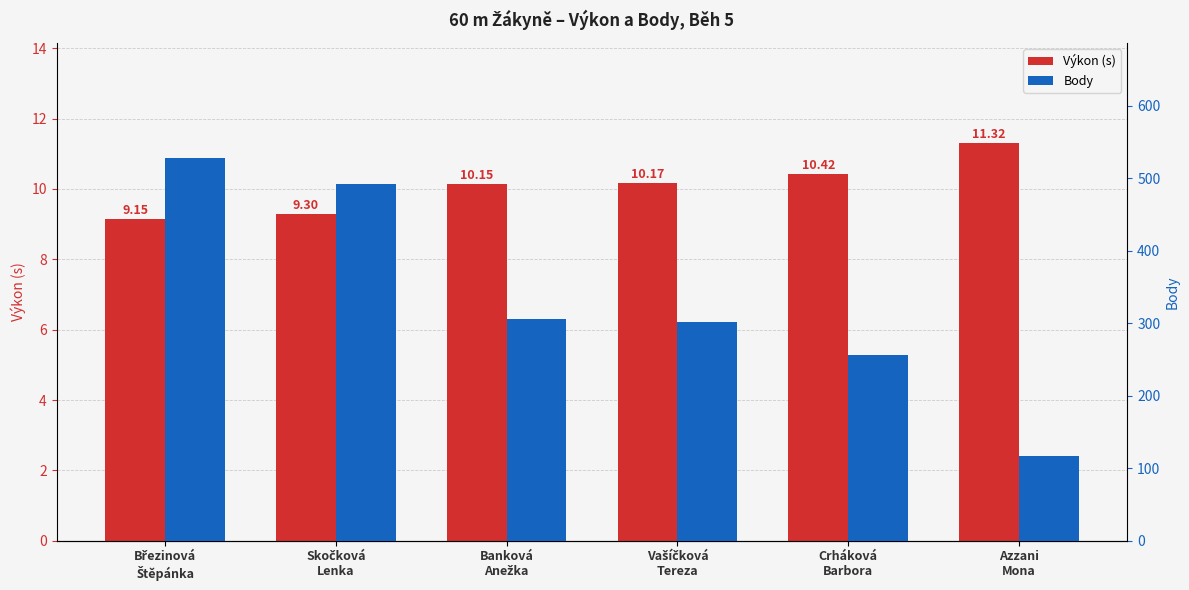

What is the label of the 5th bar from the right?

Skočková
Lenka